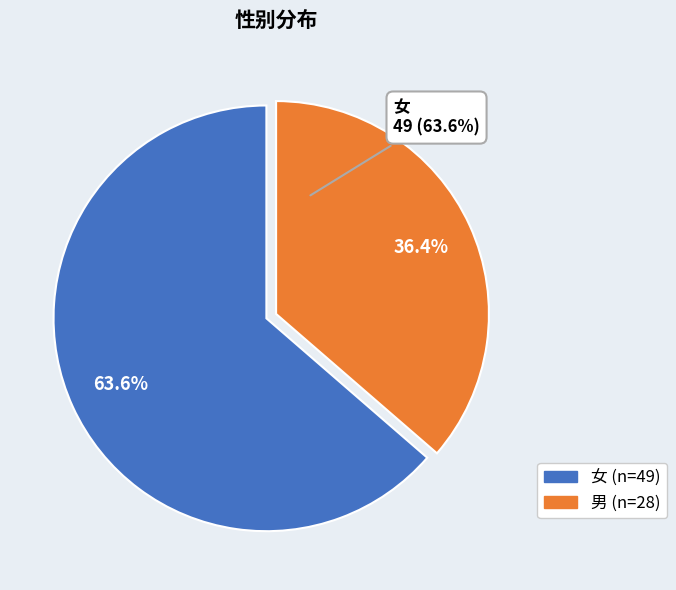

To the nearest percent, what is the combined percentage of 男 and 女?

100%